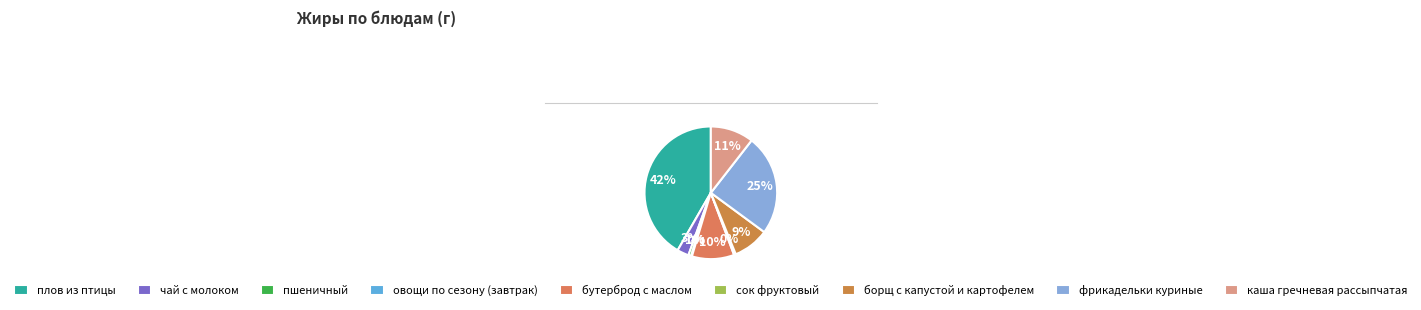

To the nearest percent, what is the difference between the чай с молоком and каша гречневая рассыпчатая slice percentages?

8%